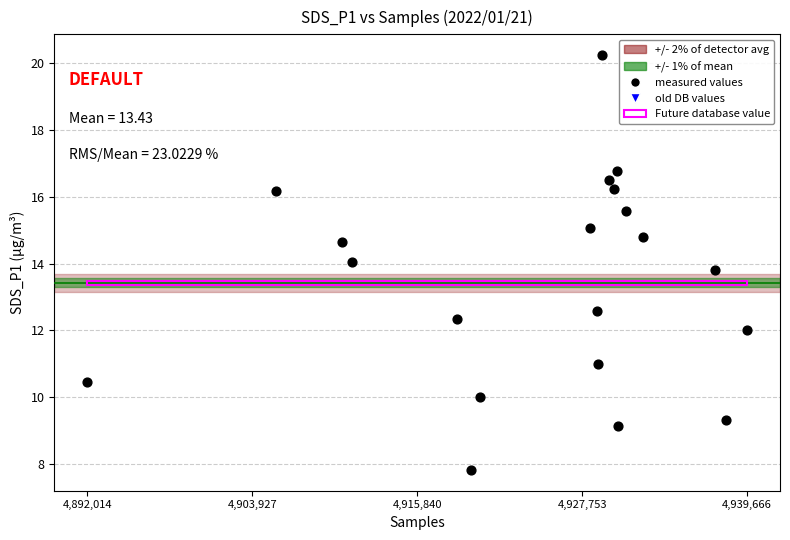

What is the range of Y values (max minus min)?

12.4